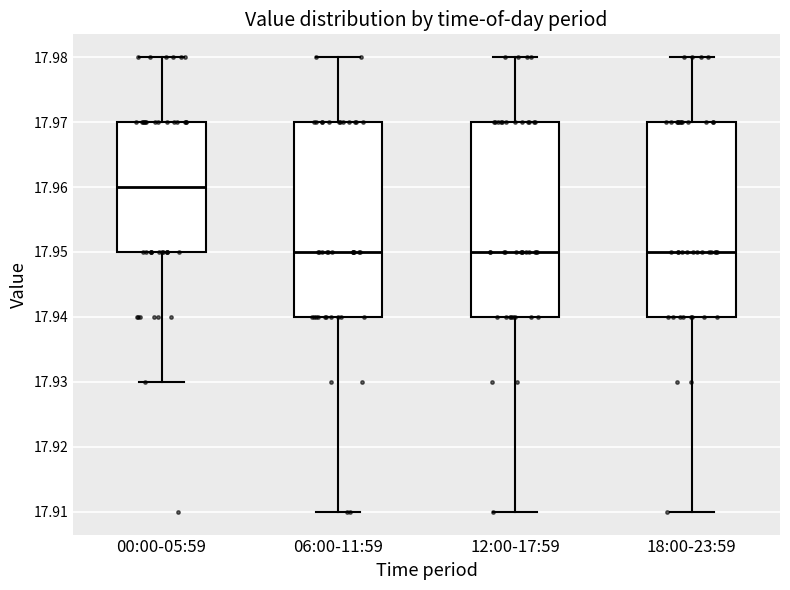

Reading left to right, transcribe this box plot: for each box, give where its median line is, the range the box spans, and where its two whiskers end, as read against the y-axis. The values are not printed on the chart, so give them approximately, as read against the axis.

00:00-05:59: median 17.96, box 17.95 to 17.97, whiskers 17.93 to 17.98
06:00-11:59: median 17.95, box 17.94 to 17.97, whiskers 17.91 to 17.98
12:00-17:59: median 17.95, box 17.94 to 17.97, whiskers 17.91 to 17.98
18:00-23:59: median 17.95, box 17.94 to 17.97, whiskers 17.91 to 17.98